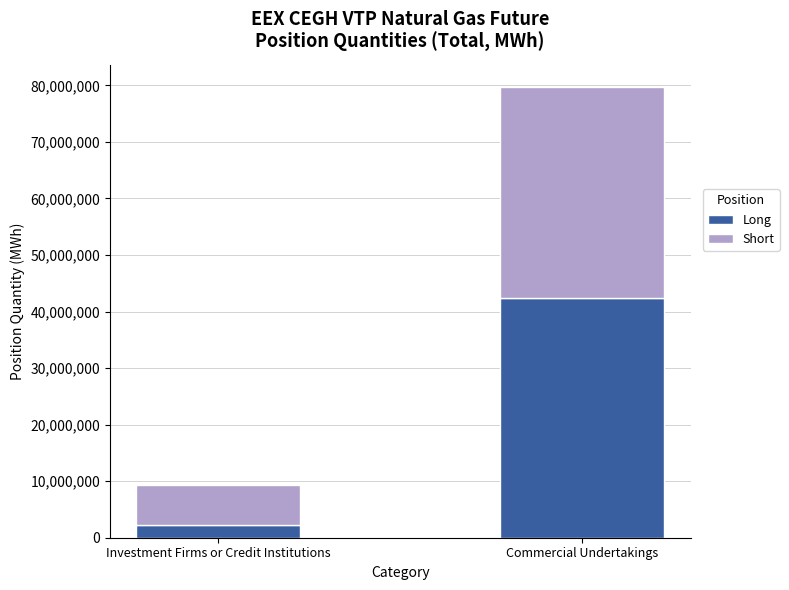

Reading left to right, list the values for the Long series.

2167027	42377764